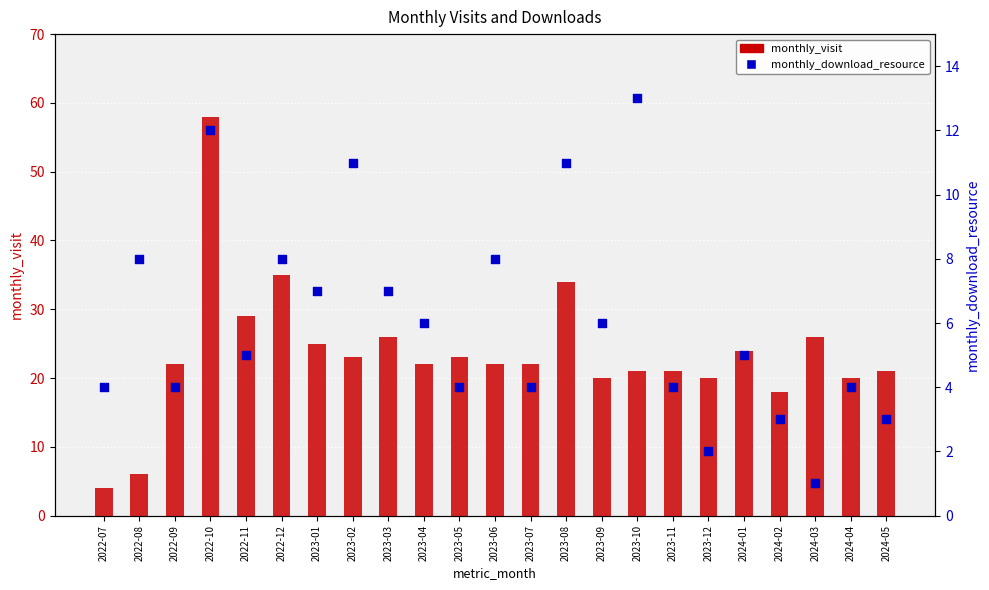

What are all the series names shown in the legend?

monthly_visit, monthly_download_resource